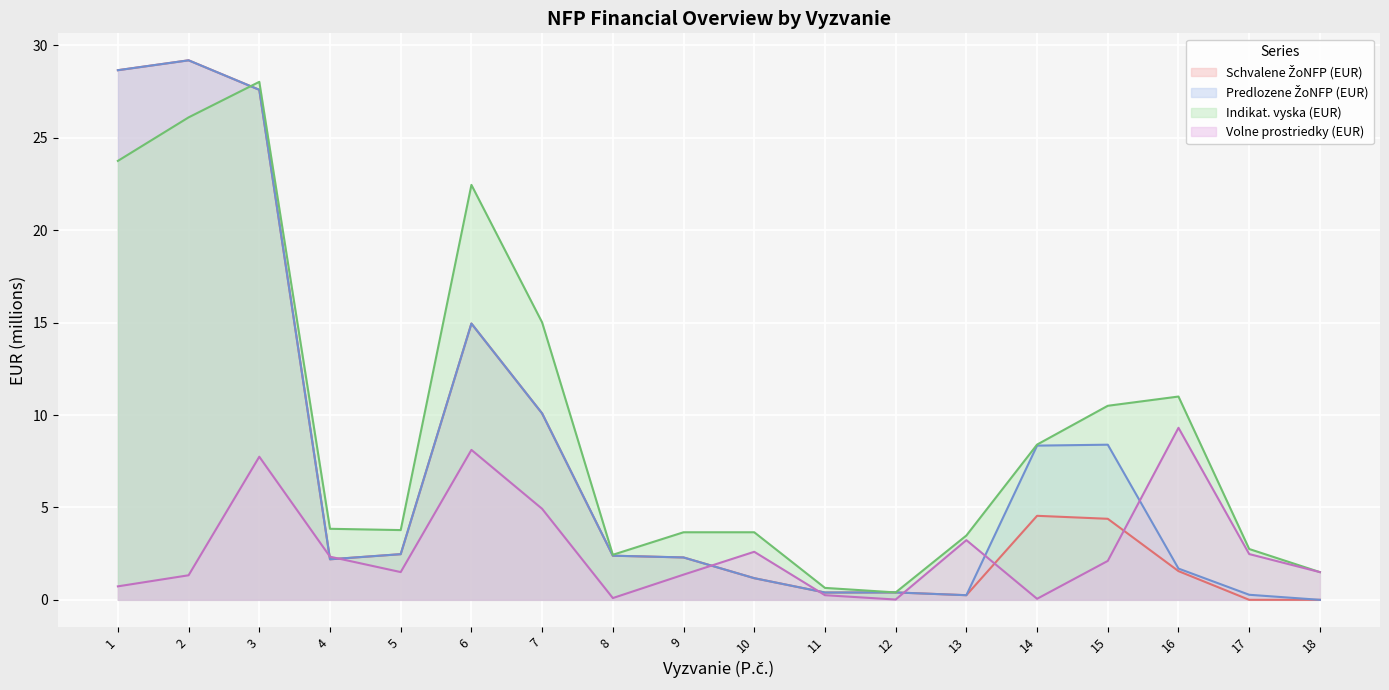

Reading right to left, list all the values displayed in this chart.

Schvalene ŽoNFP (EUR): 0.0	0.0	1.6	4.4	4.5	0.2	0.4	0.4	1.2	2.3	2.4	10.1	14.9	2.5	2.2	27.6	29.2	28.7
Predlozene ŽoNFP (EUR): 0.0	0.3	1.7	8.4	8.3	0.2	0.4	0.4	1.2	2.3	2.4	10.1	14.9	2.5	2.2	27.6	29.2	28.7
Indikat. vyska (EUR): 1.5	2.8	11.0	10.5	8.4	3.5	0.4	0.6	3.7	3.7	2.4	15.0	22.5	3.8	3.8	28.0	26.1	23.8
Volne prostriedky (EUR): 1.5	2.5	9.3	2.1	0.1	3.2	0.0	0.3	2.6	1.4	0.1	4.9	8.1	1.5	2.3	7.7	1.3	0.7